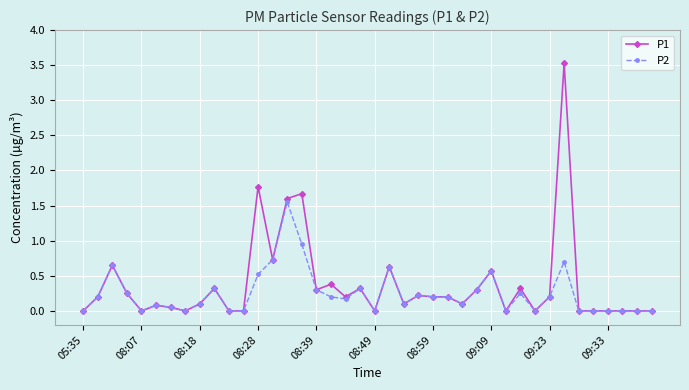

What are all the series names shown in the legend?

P1, P2